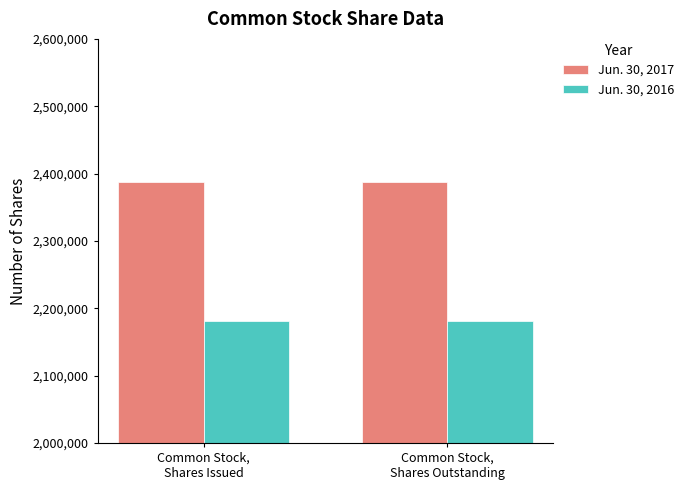

What is the sum of all Jun. 30, 2017 values?

4775316